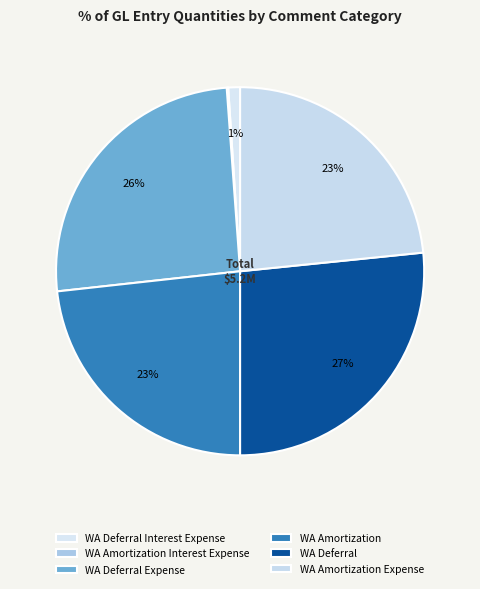

Combined, do WA Deferral and WA Amortization account for over 50%?

No